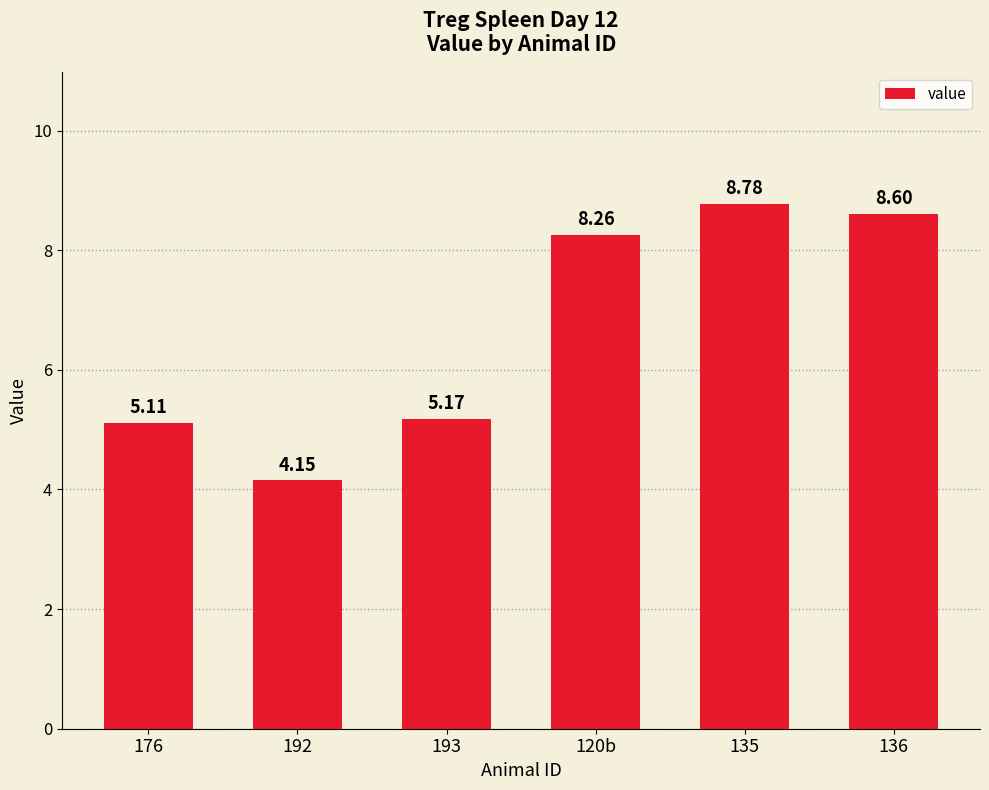

True or false: the data shows 7.9 at 193.

False